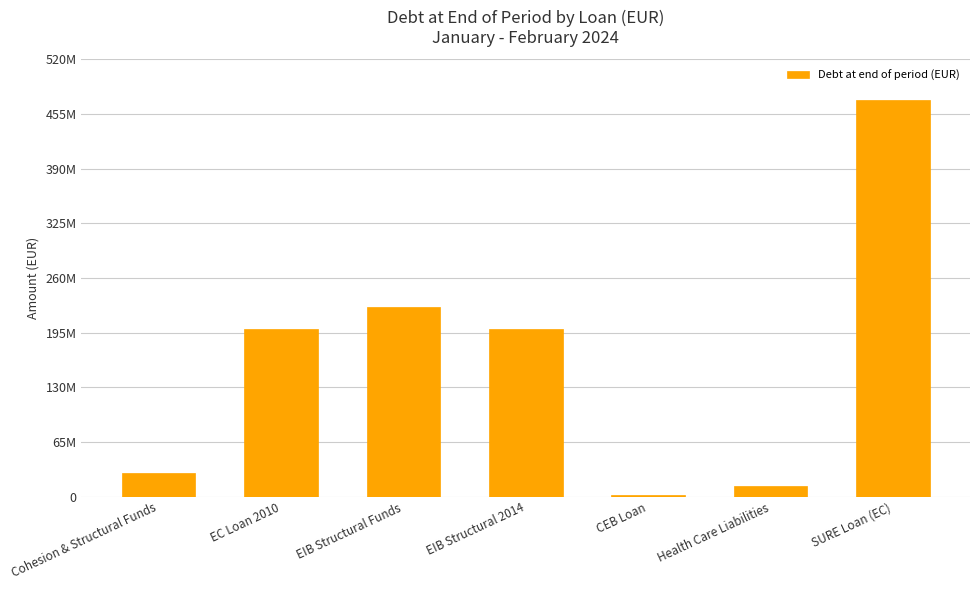

Where does the data first go above 200000000?

EIB Structural Funds